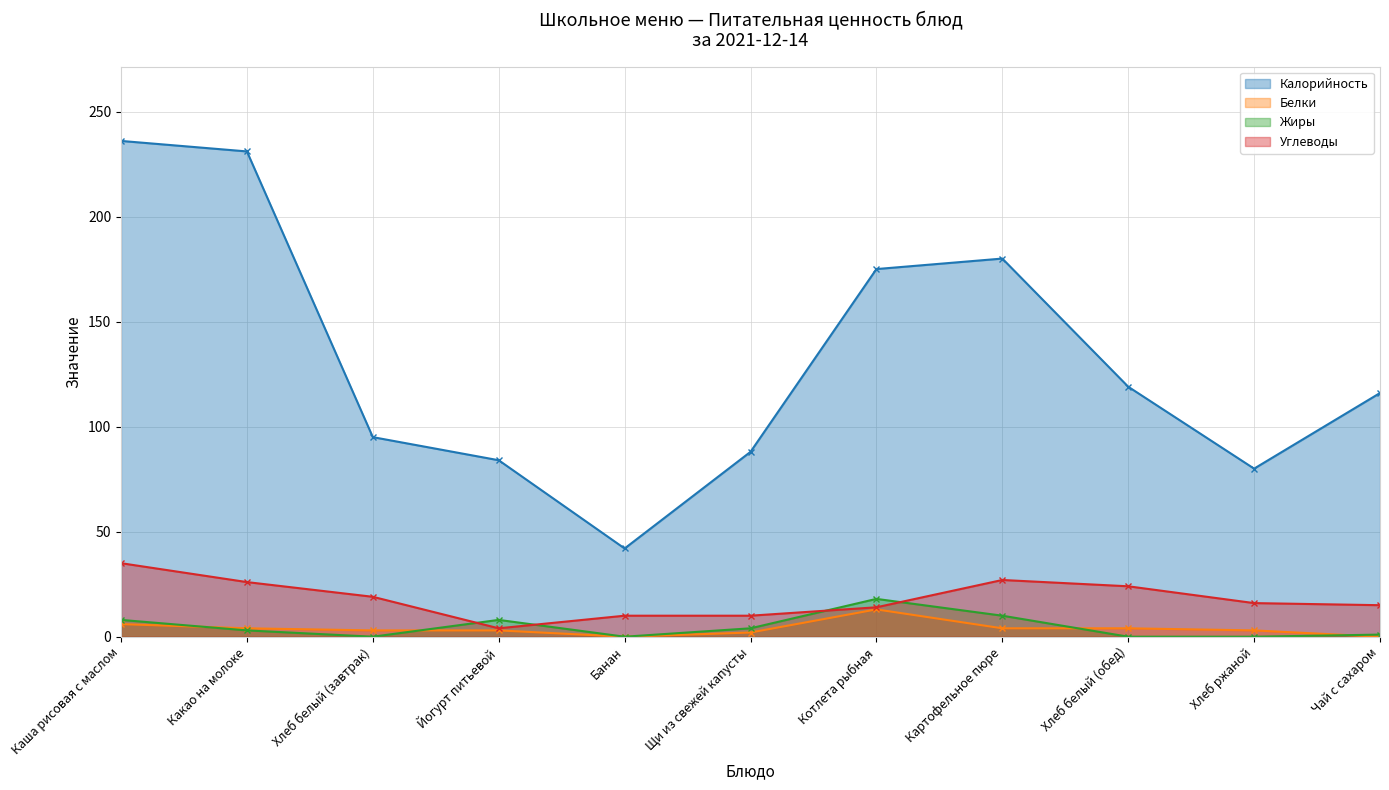

Is the value of Жиры at Каша рисовая с маслом greater than the value of Белки at Йогурт питьевой?

Yes